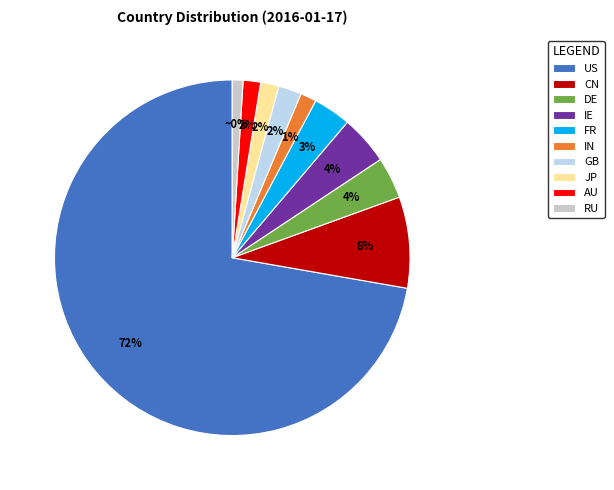

Is there a majority slice in this chart?

Yes